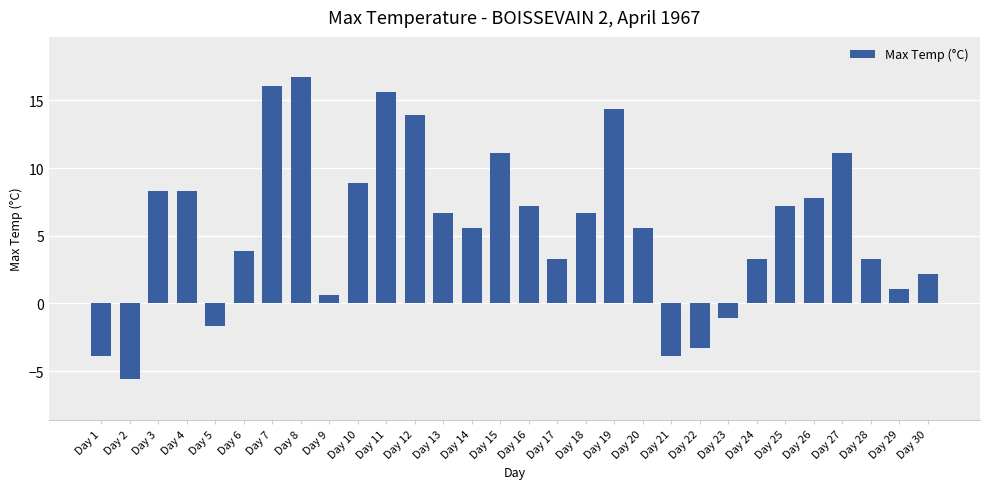

What is the average value?

5.6